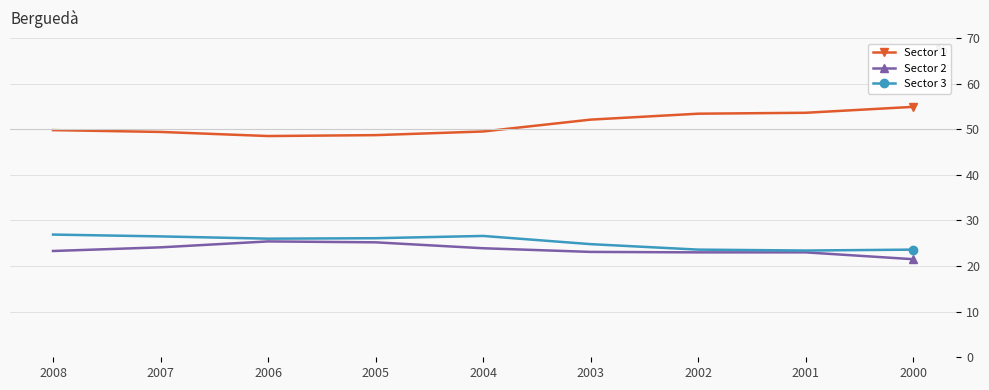

The Sector 3 series shows 39.0 at 2002. True or false?

False